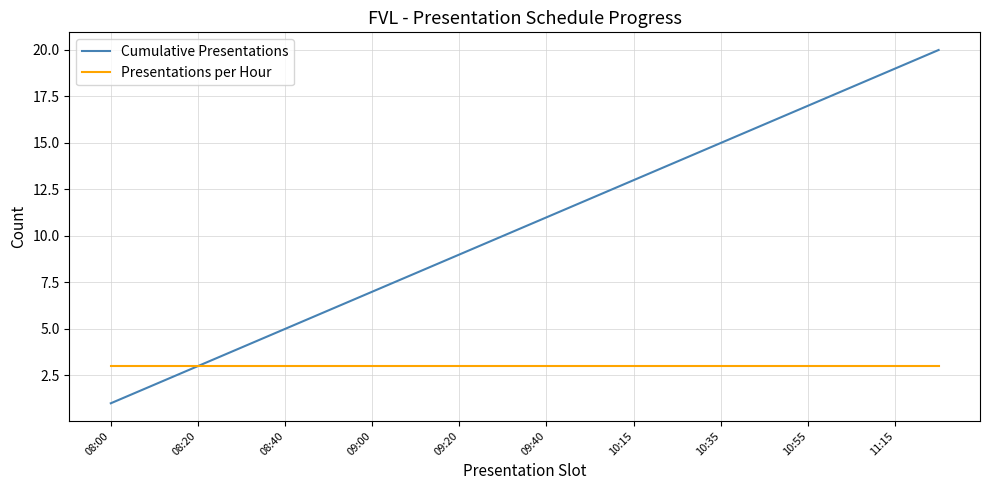

Which series has the largest range (max minus min)?

Cumulative Presentations